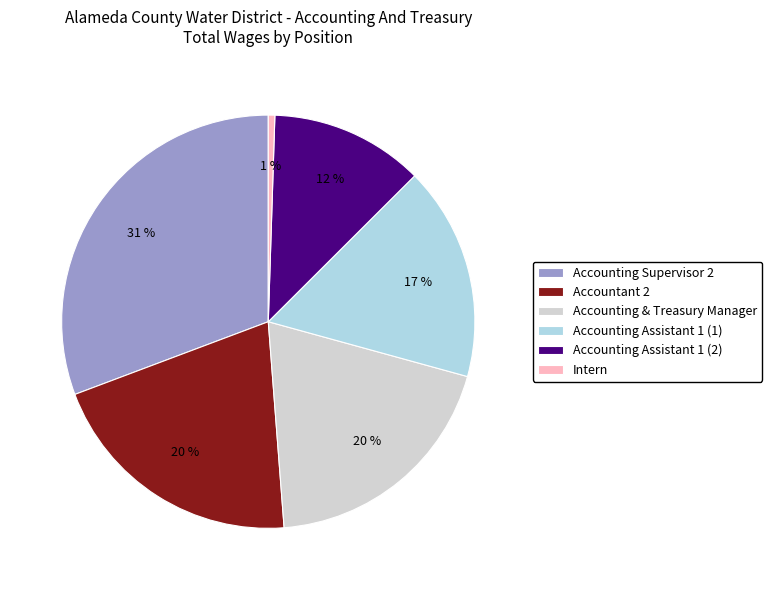

What is the largest slice in the pie chart?

Accounting Supervisor 2